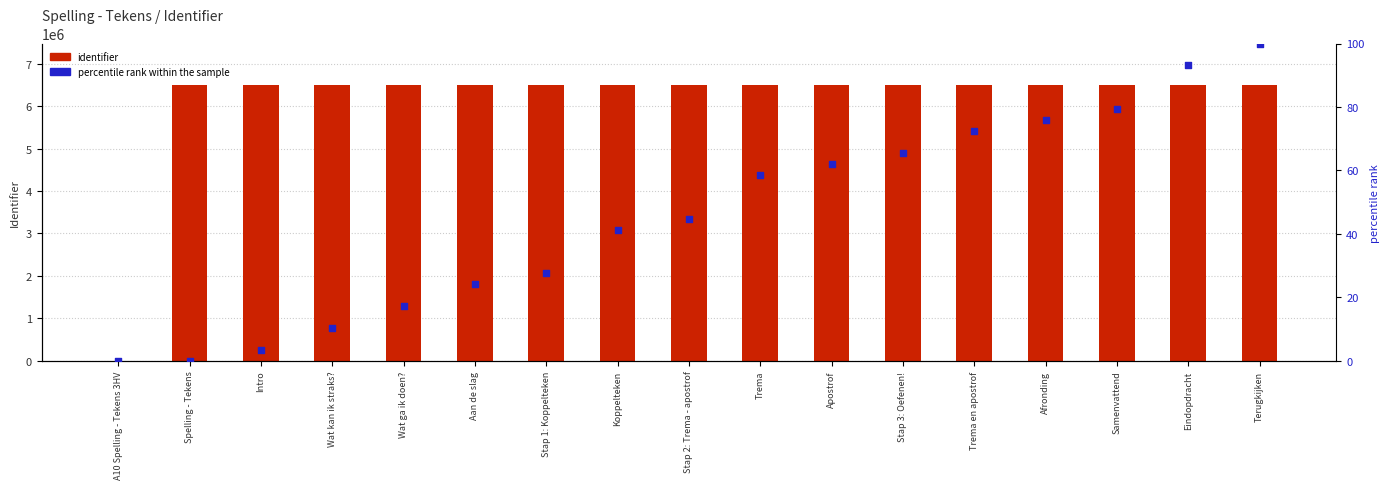

Is the value of percentile rank within the sample at Eindopdracht greater than the value of identifier at Koppelteken?

No